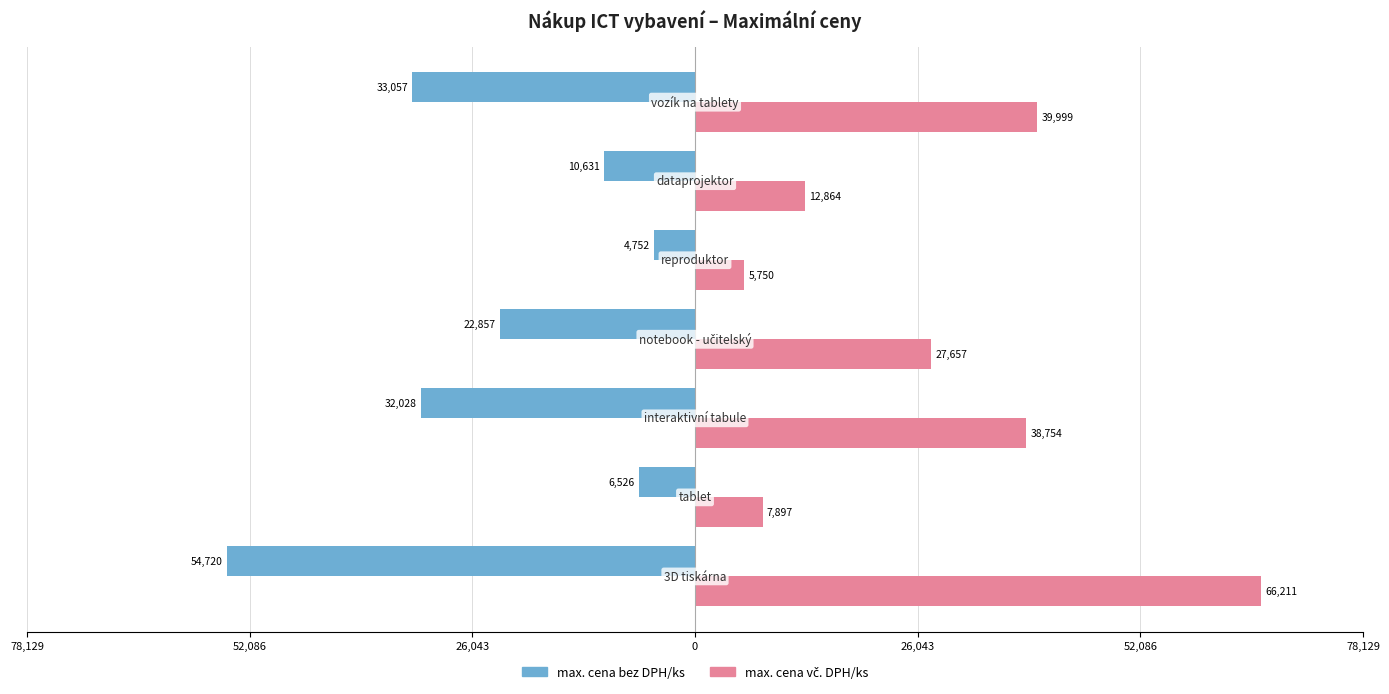

Which series has the largest total across all categories?

max. cena vč. DPH/ks